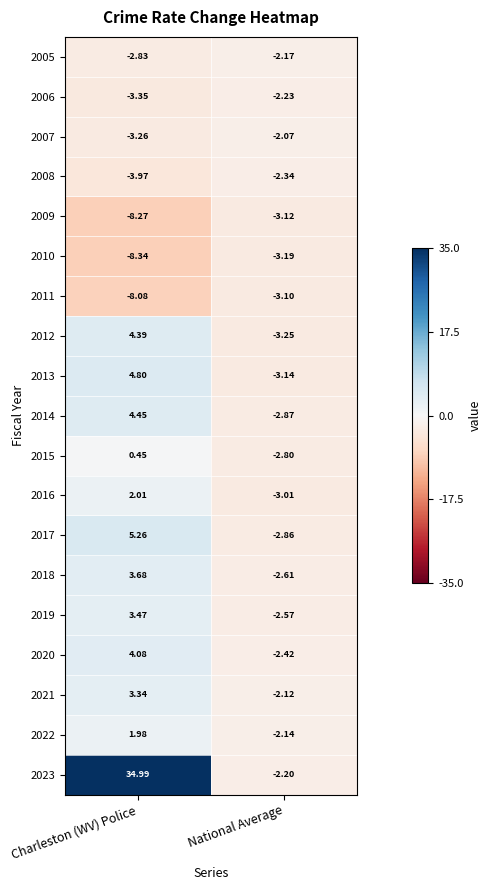

What is the difference between the highest and lowest values at National Average?

1.2